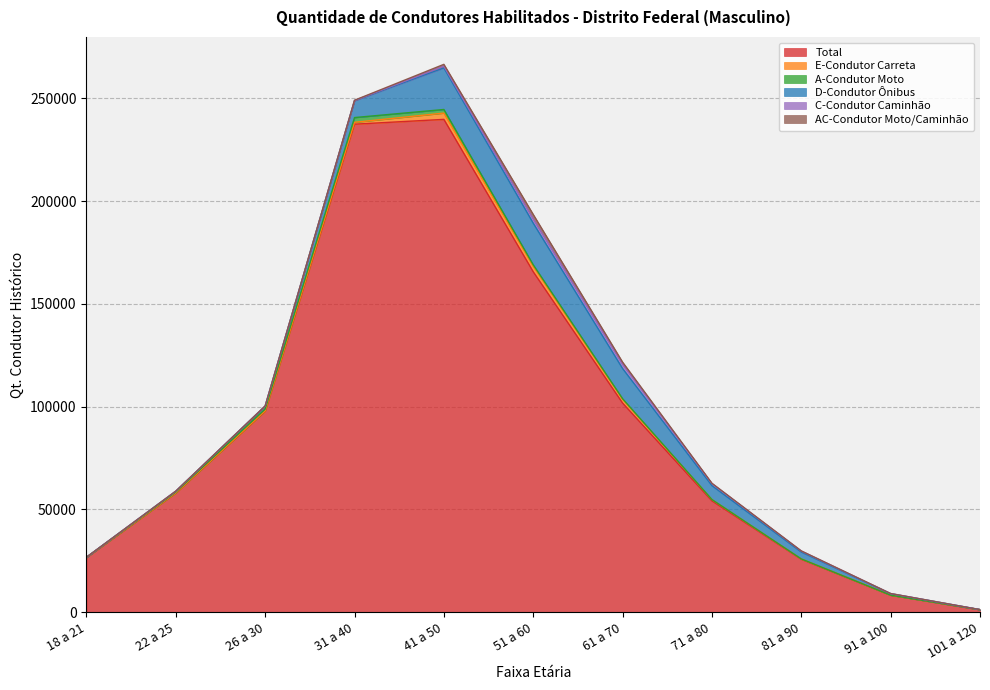

What is the average value of the C-Condutor Caminhão series?

598